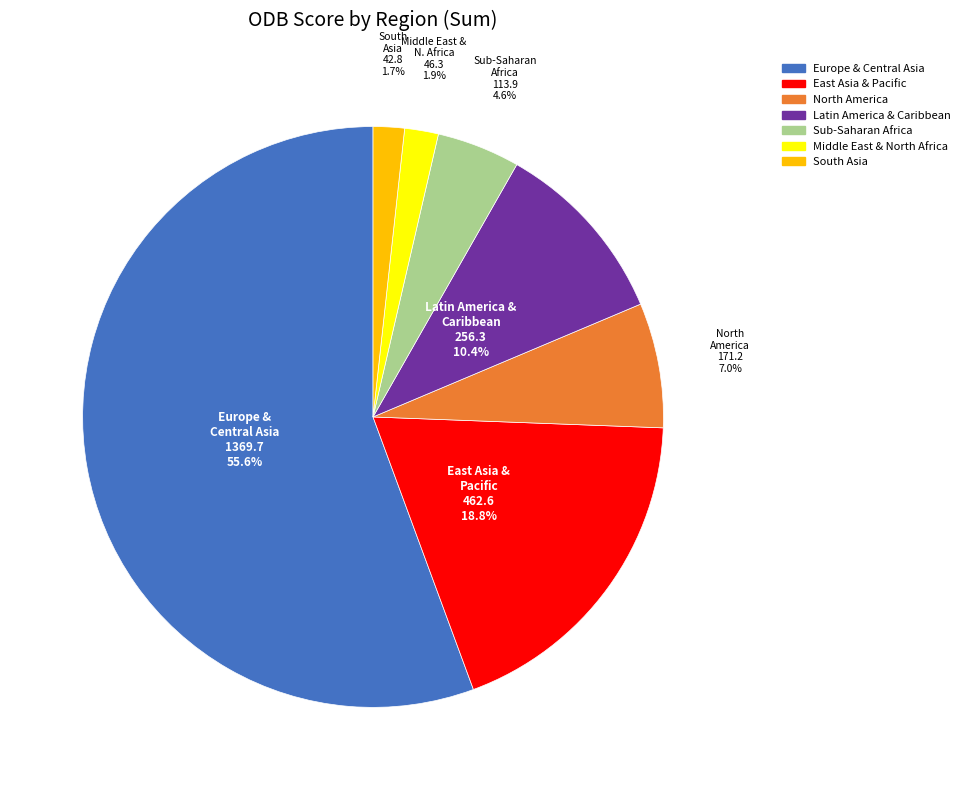

To the nearest percent, what percentage of the pie is South Asia?

2%